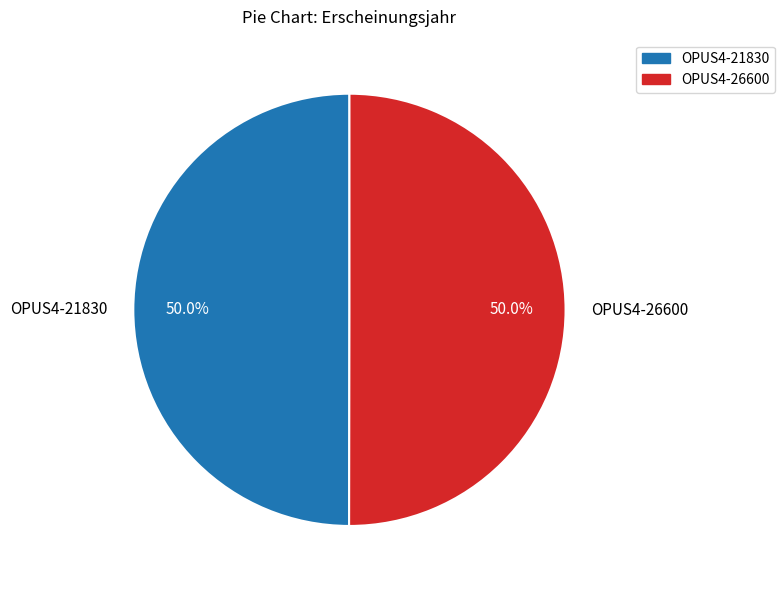

What percentage is NOT represented by OPUS4-21830?

50.0%